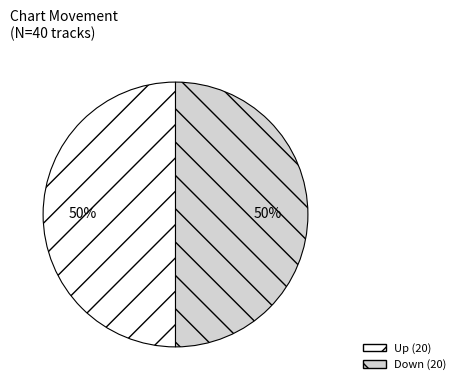

To the nearest percent, what is the average slice percentage?

50%